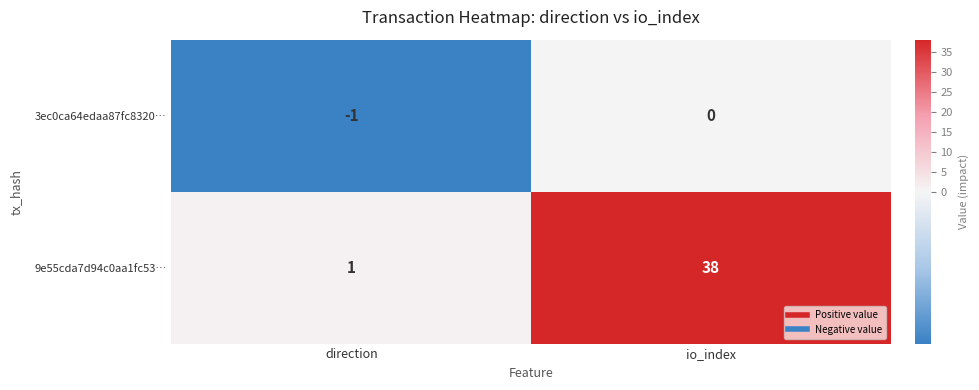

True or false: 3ec0ca64edaa87fc8320… has a value of -1 at direction.

True